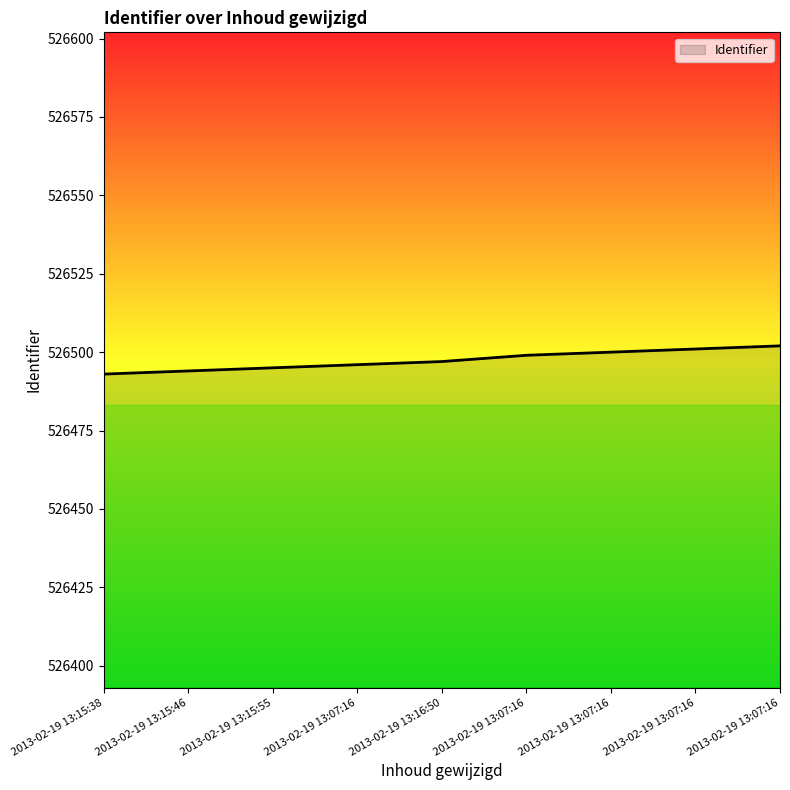

How many lines are shown in the chart?

1